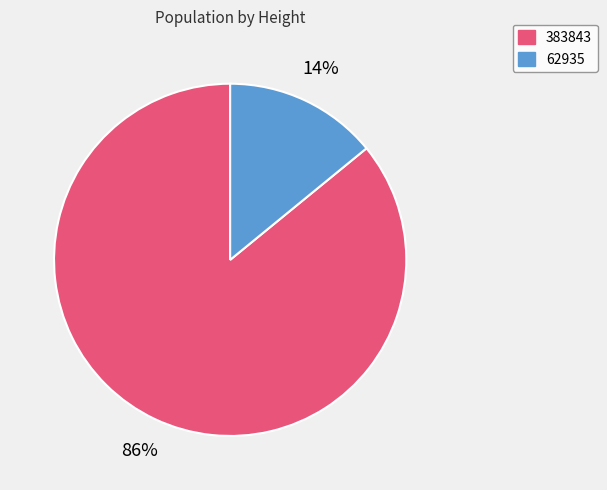

To the nearest percent, what portion does 62935 represent?

14%